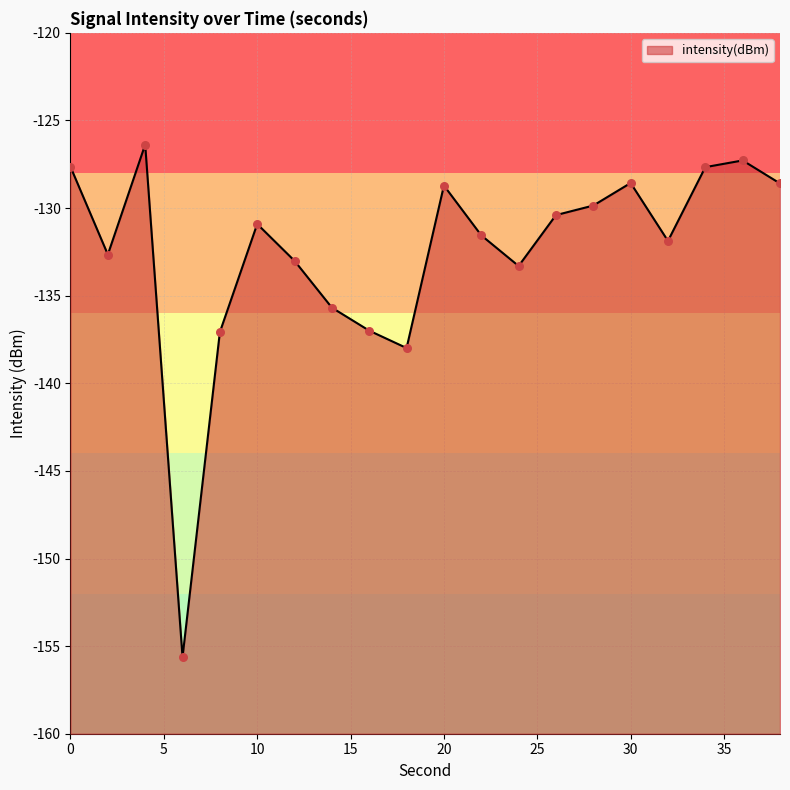

Between 24 and 10, which is larger?

10